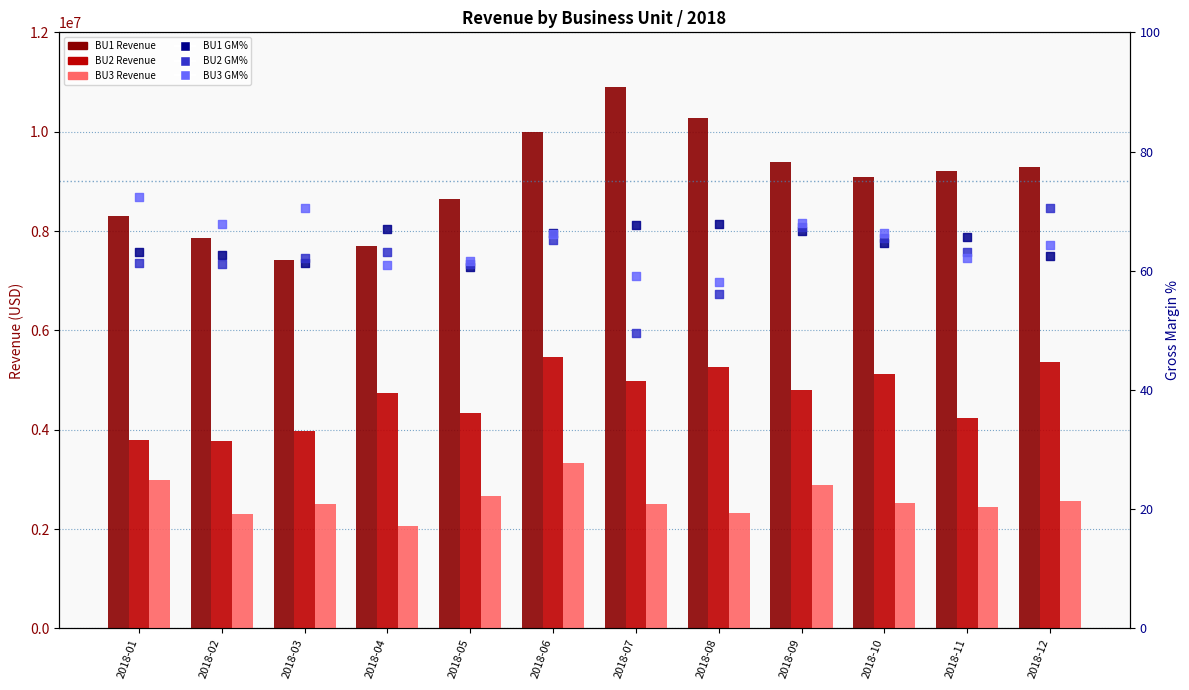

Which series has the largest total across all categories?

BU1 Revenue